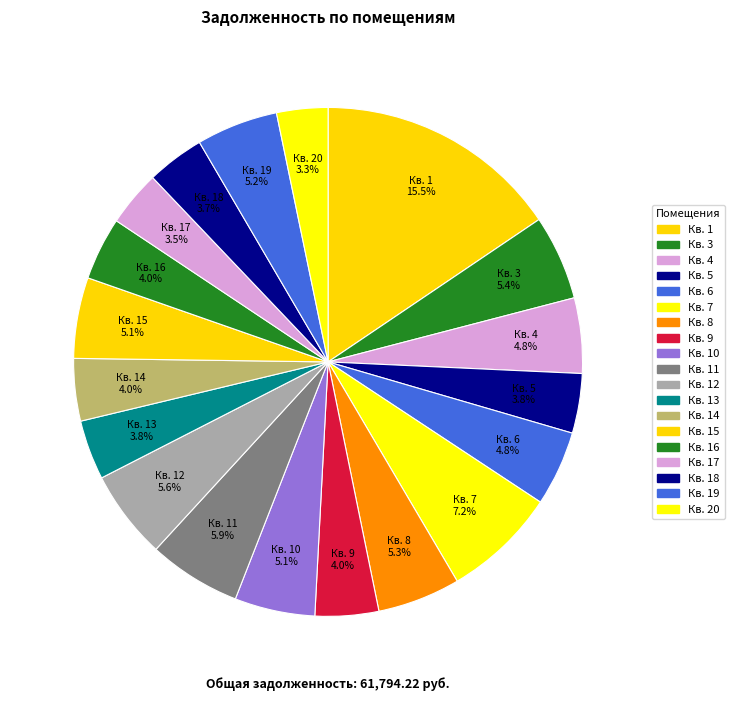

Which category has the biggest portion of the pie?

1